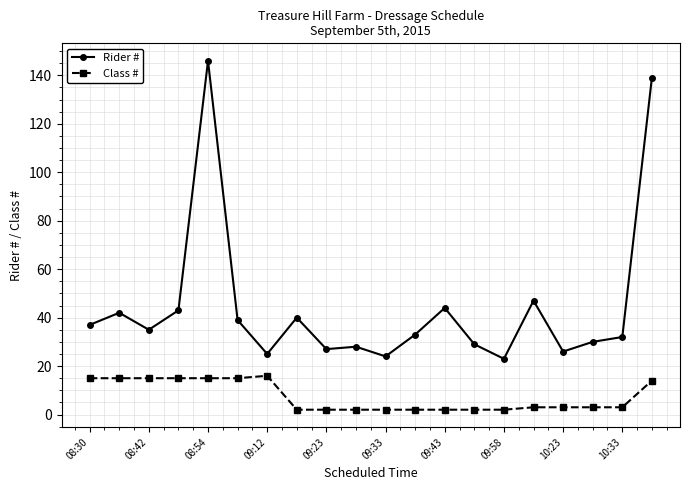

Rank the series by their average value, from lowest to highest.

Class #, Rider #